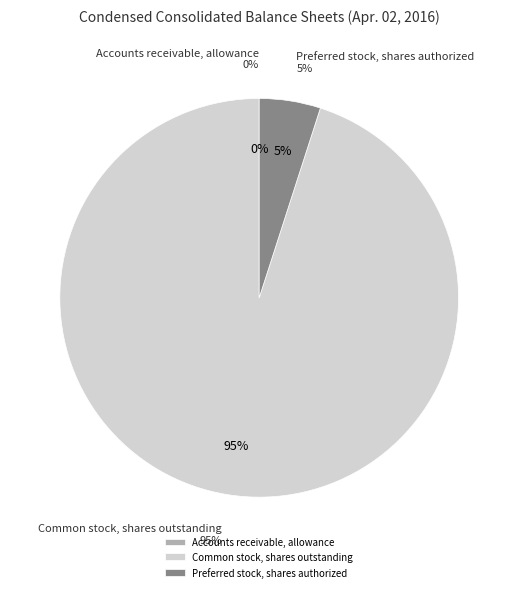

How many segments does this pie chart have?

3